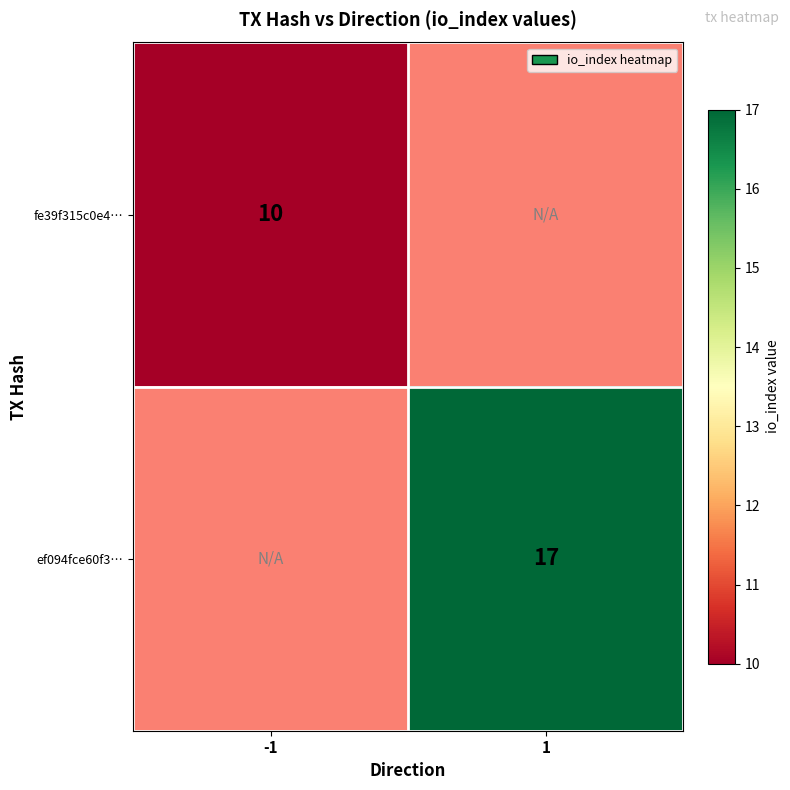

True or false: ef094fce60f3… has a value of 17 at 1.

True